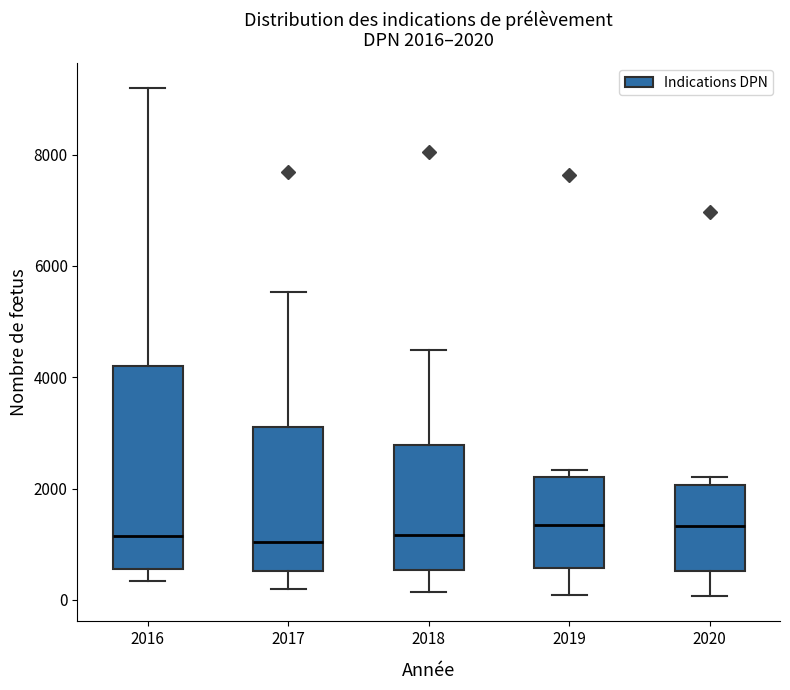

Which box is the tallest, from its lower edge to its upper edge?

2016